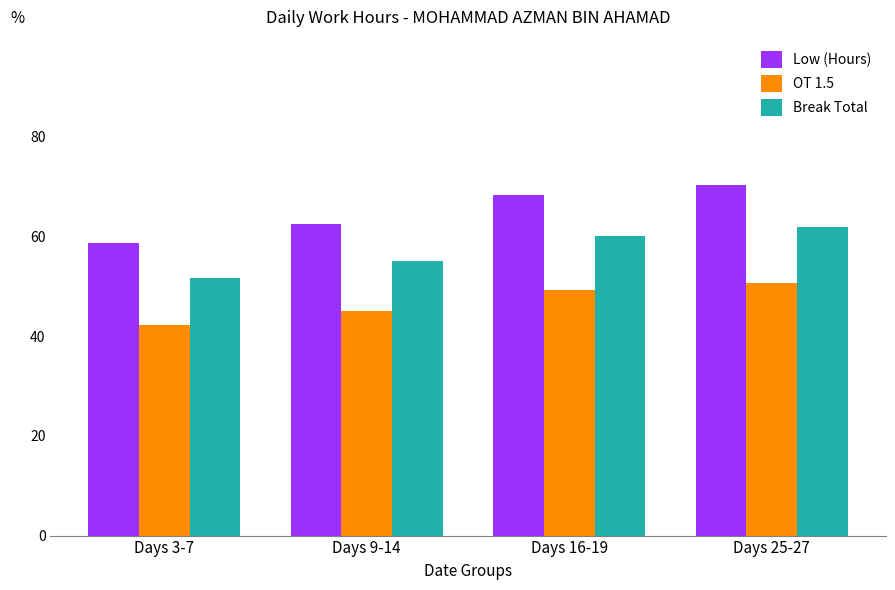

What is the total value across all series at Days 3-7?

152.4